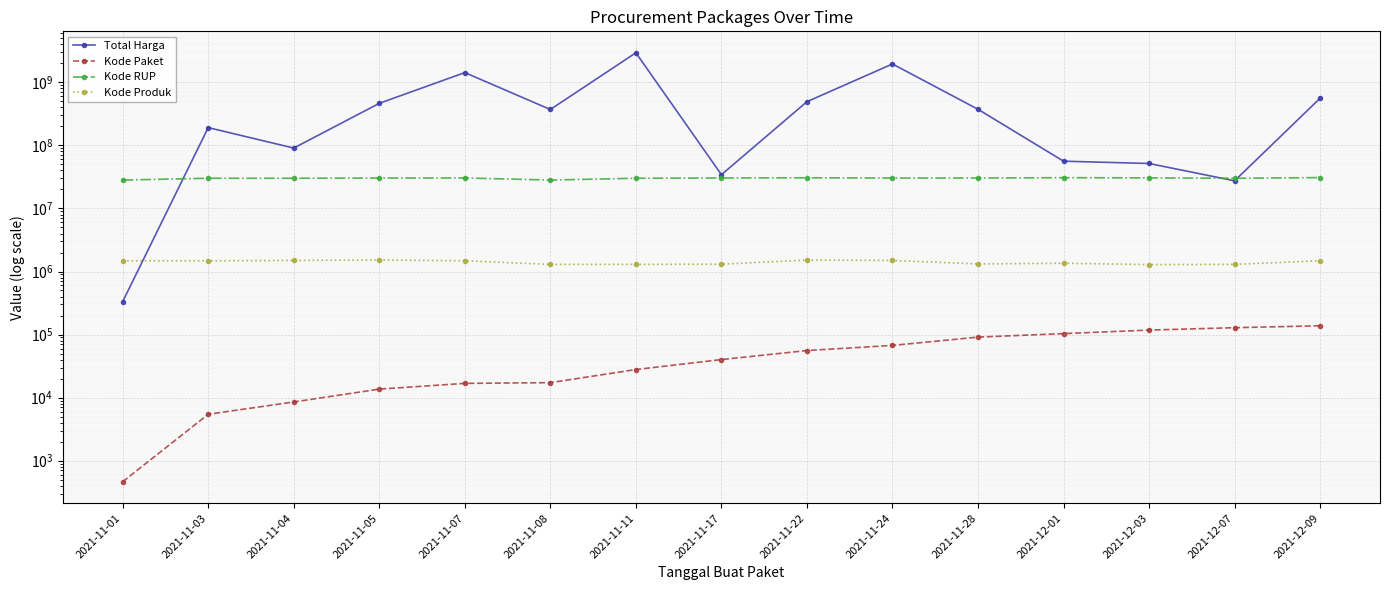

What is the difference between the maximum and minimum values in the Kode RUP series?

2681555